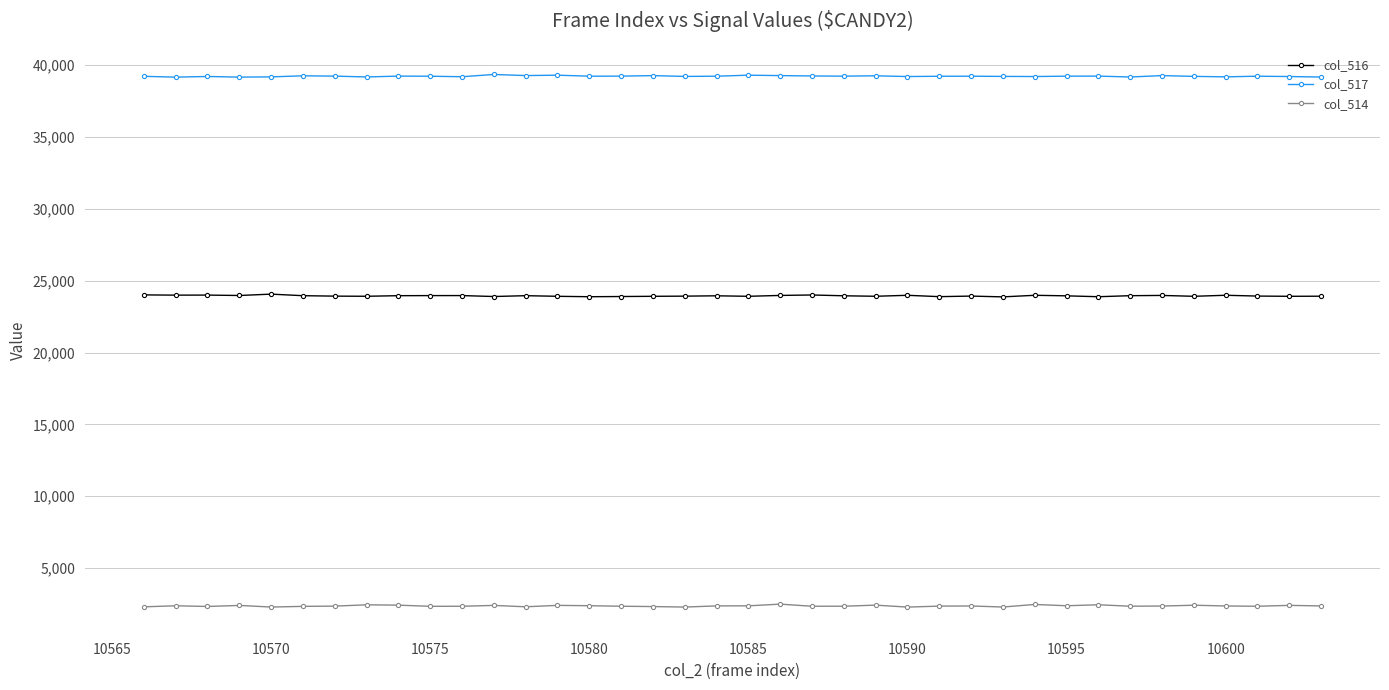

What is the difference between the maximum and second lowest values in the col_514 series?

203